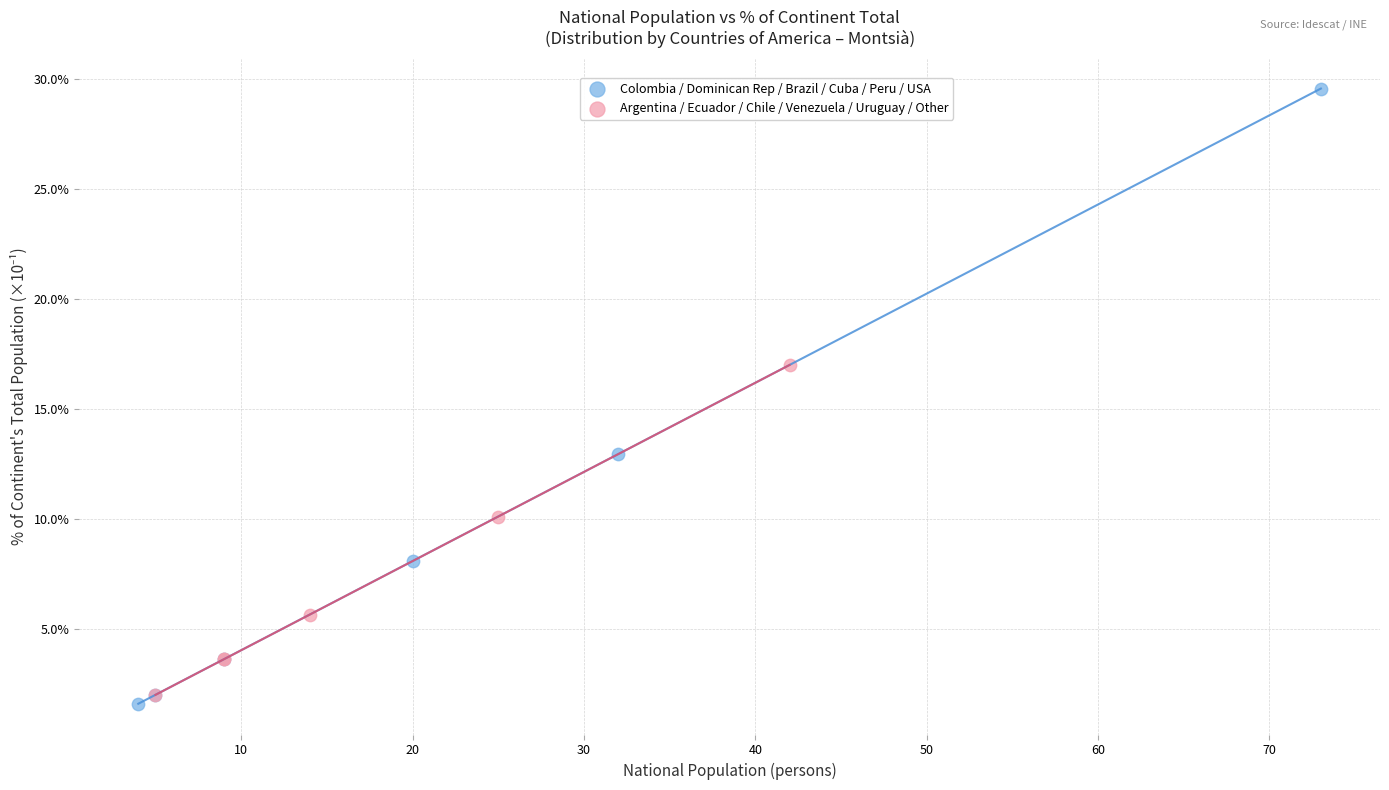

What are all the series names shown in the legend?

Colombia / Dominican Rep / Brazil / Cuba / Peru / USA, Argentina / Ecuador / Chile / Venezuela / Uruguay / Other